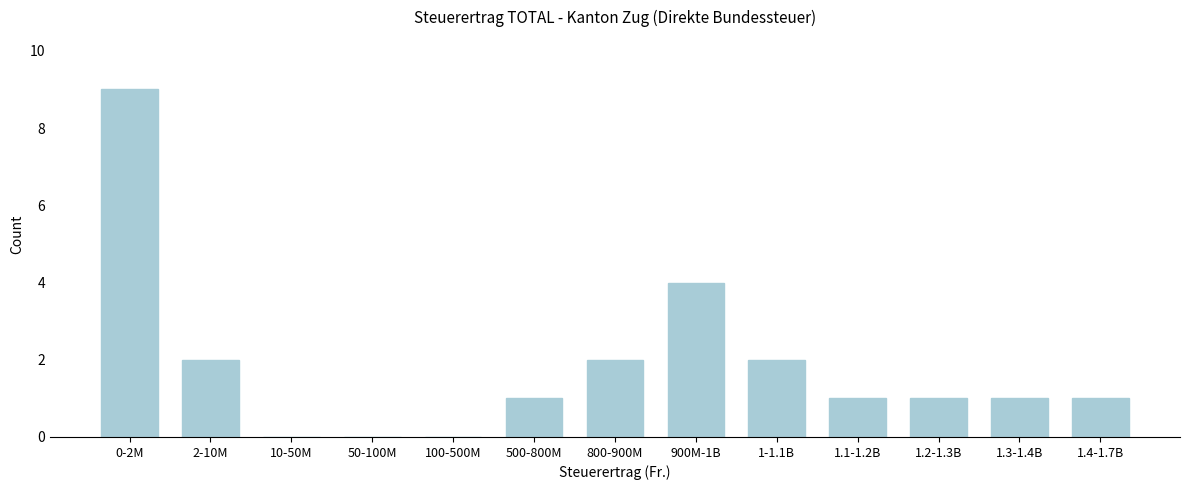

Reading right to left, transcribe all the data shown in this chart.

1.4-1.7B=1	1.3-1.4B=1	1.2-1.3B=1	1.1-1.2B=1	1-1.1B=2	900M-1B=4	800-900M=2	500-800M=1	100-500M=0	50-100M=0	10-50M=0	2-10M=2	0-2M=9